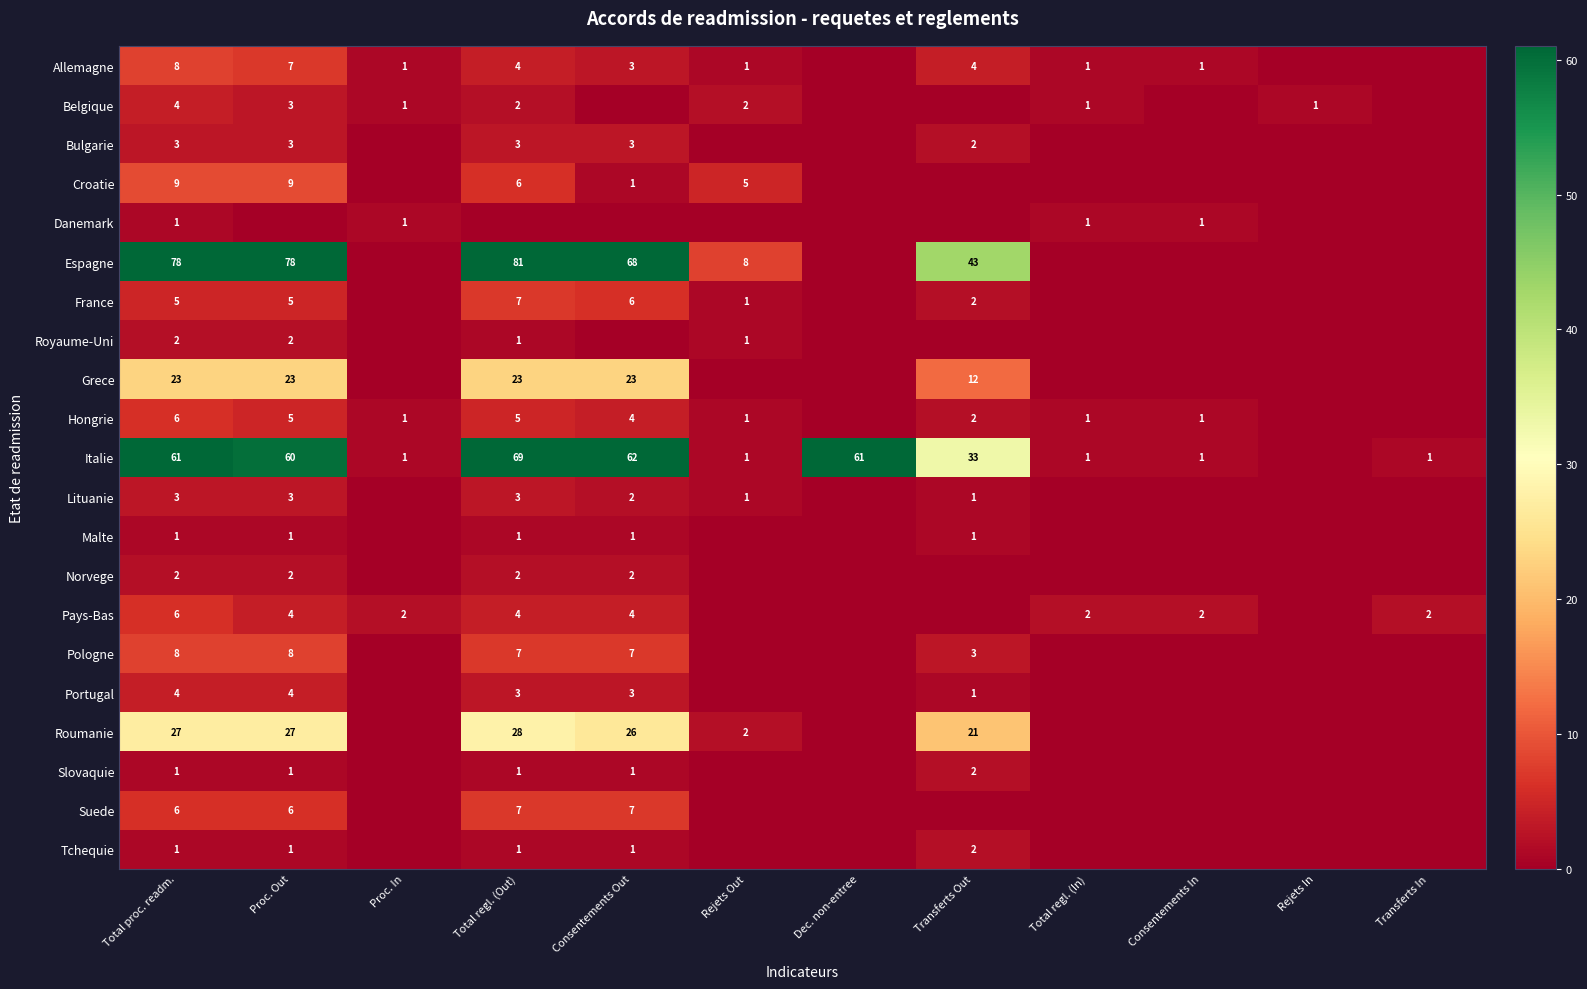

The Belgique series shows 2 at Rejets Out. True or false?

True